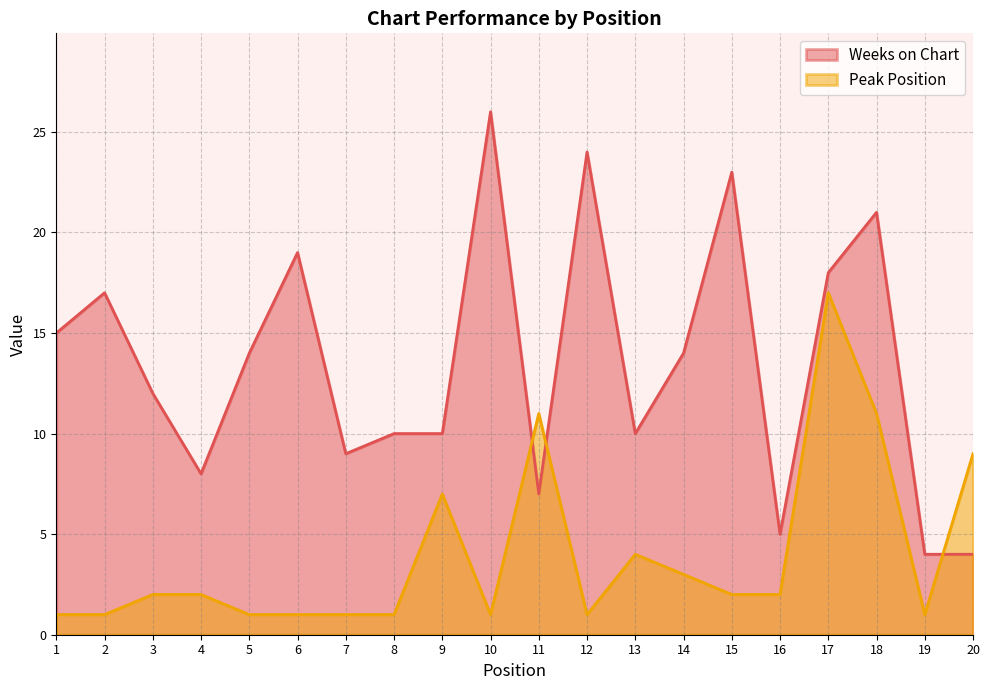

Reading left to right, list all the values displayed in this chart.

Weeks on Chart: 15	17	12	8	14	19	9	10	10	26	7	24	10	14	23	5	18	21	4	4
Peak Position: 1	1	2	2	1	1	1	1	7	1	11	1	4	3	2	2	17	11	1	9